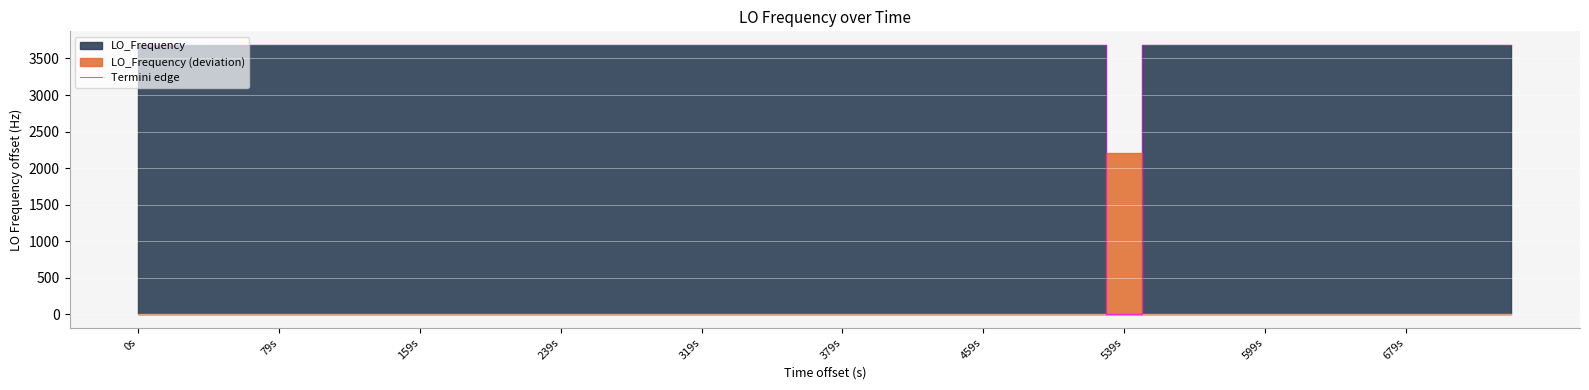

What is the value of the 26th point from the left?

3684.6